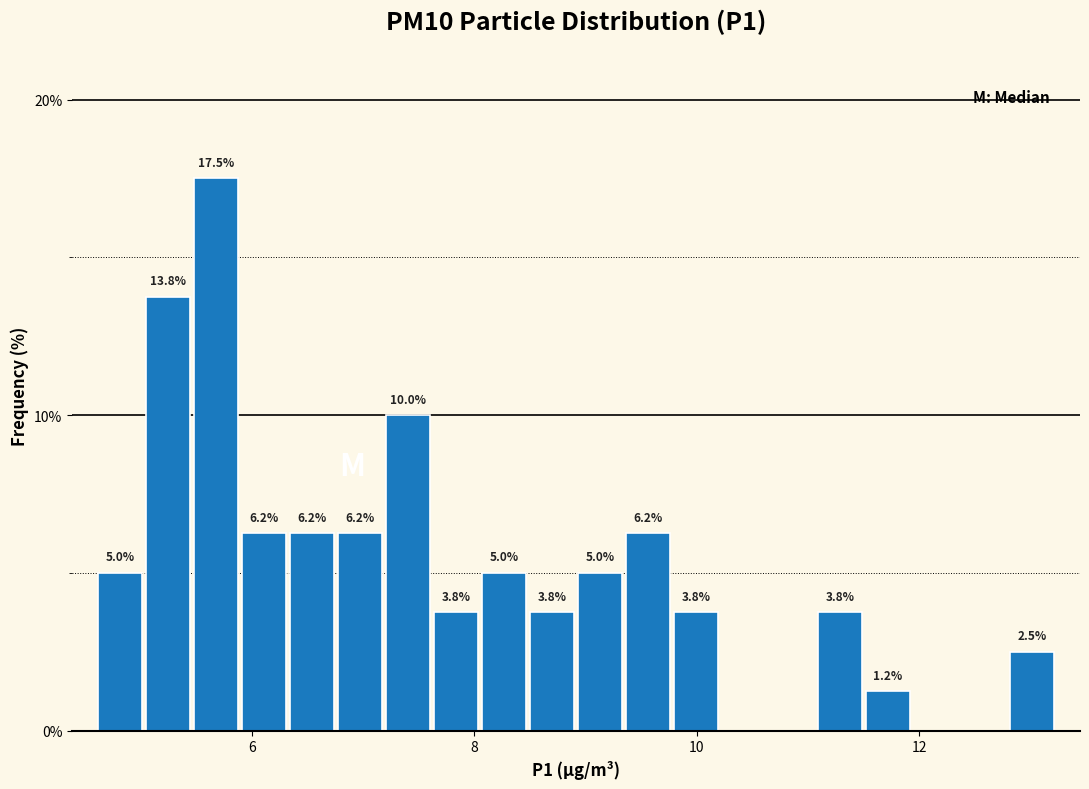

Around what value on the x-axis is the tallest bar? Give the approximate position of its centre, as read against the axis.

5.6